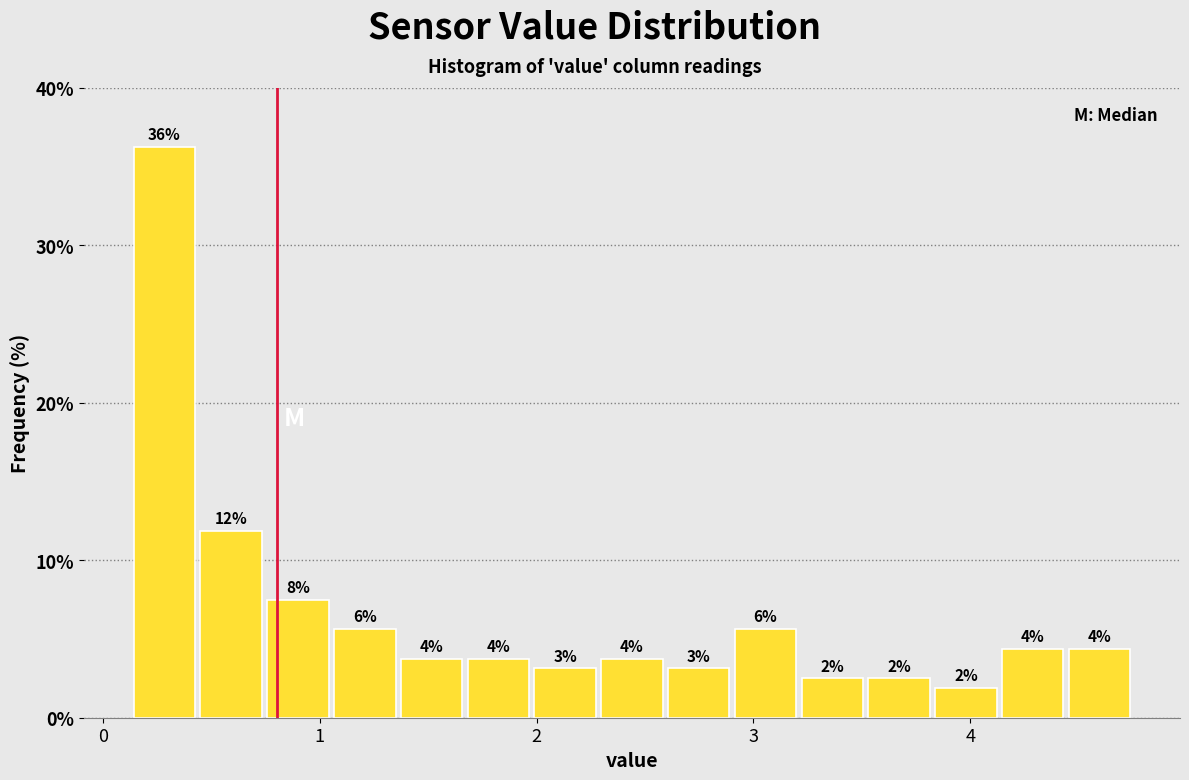

Read against the x-axis, roughly where is the centre of the tallest bar?

0.3